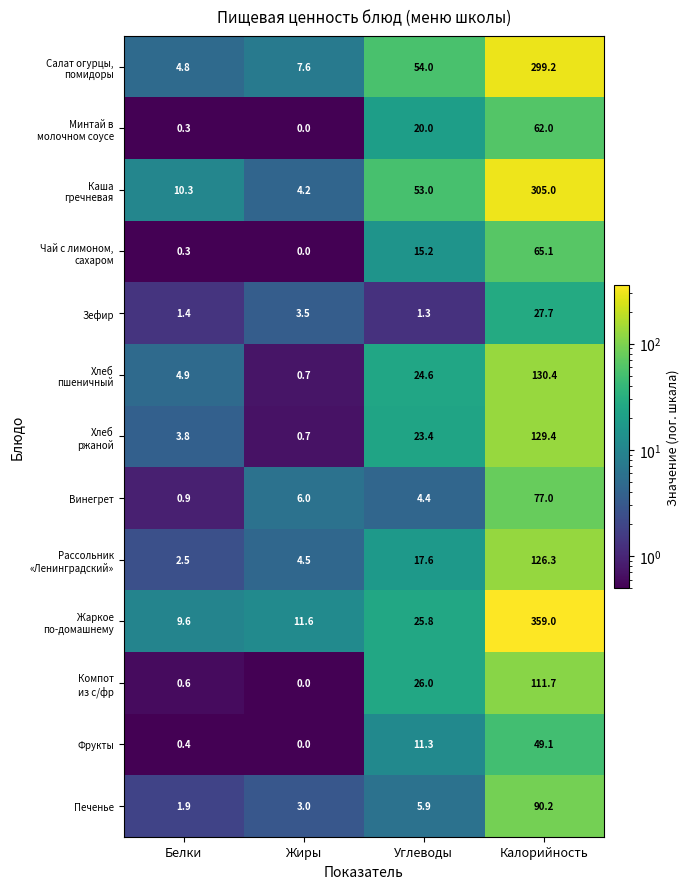

What is the difference between the maximum and minimum values in the Зефир series?

26.4